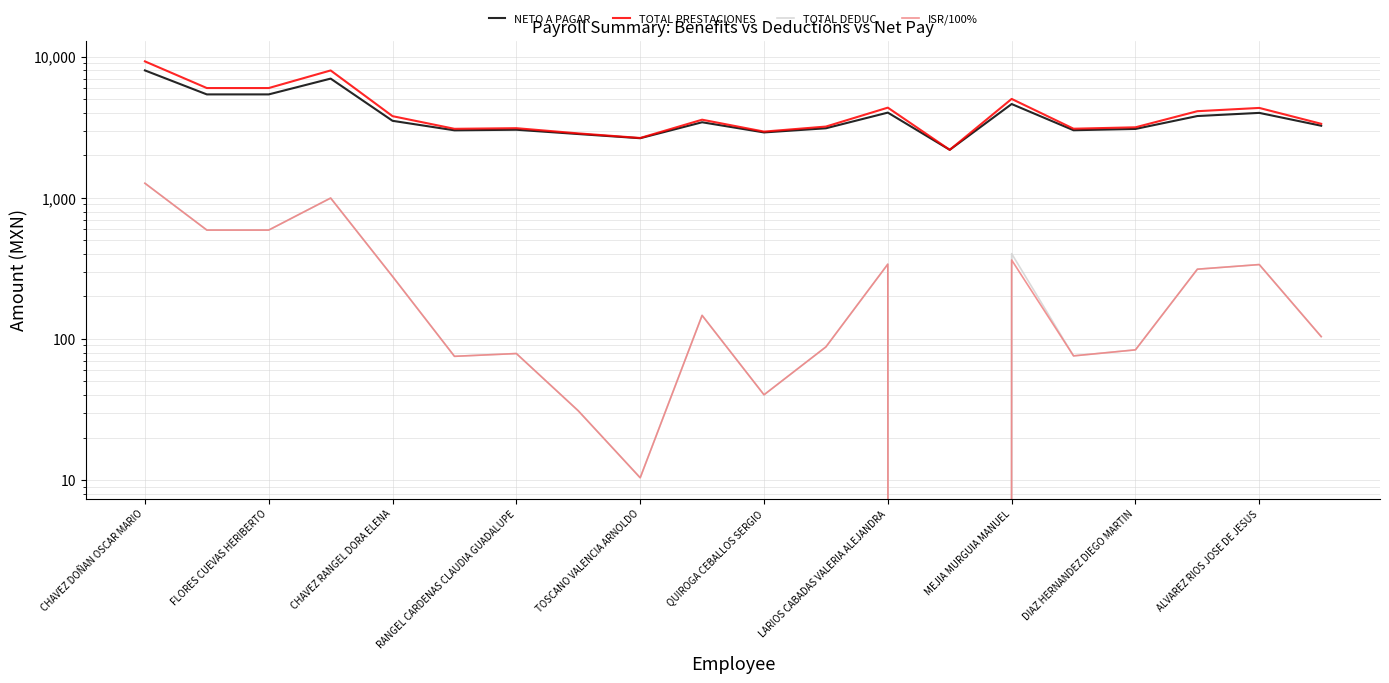

How many values in the ISR/100% series exceed 146?

10